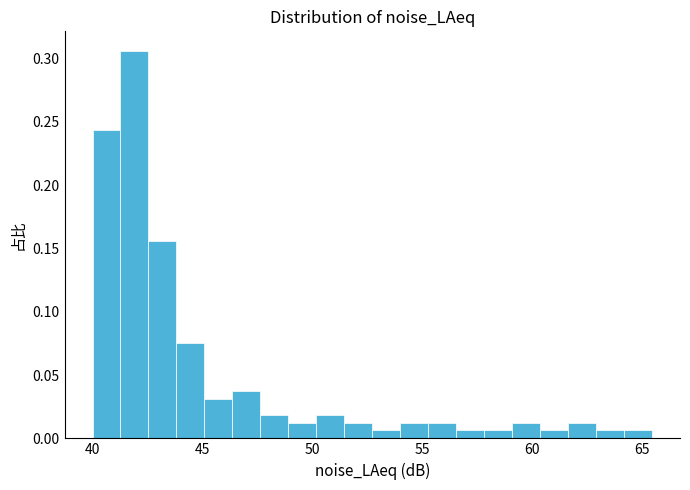

Around what value on the x-axis is the tallest bar? Give the approximate position of its centre, as read against the axis.

42.0